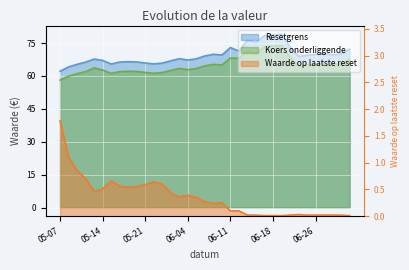

How many interior local peaks does the Koers onderliggende series have?

8